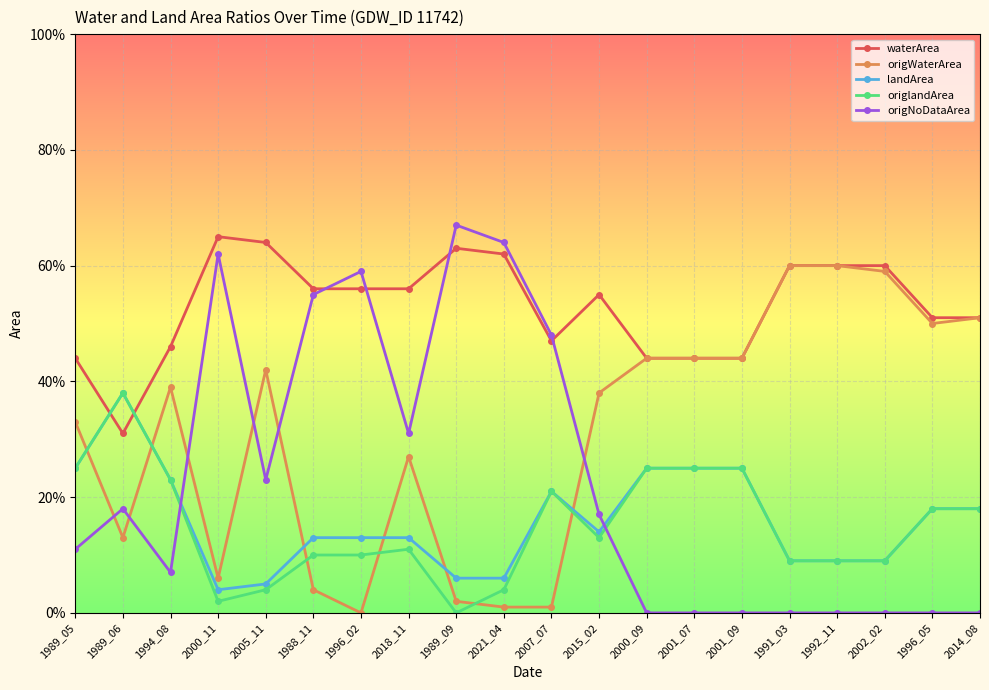

Which category has the highest value across all series?

1989_09